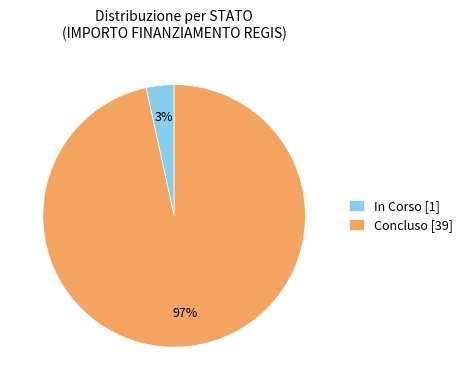

What percentage is the In Corso [1] slice, to the nearest percent?

3%